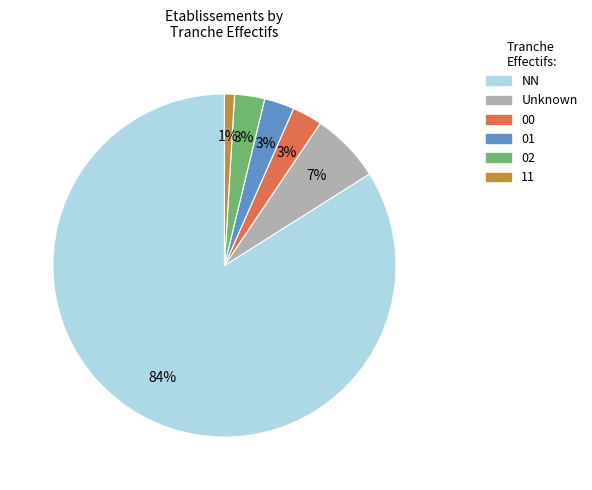

The 11 slice represents 11% of the pie. True or false?

False